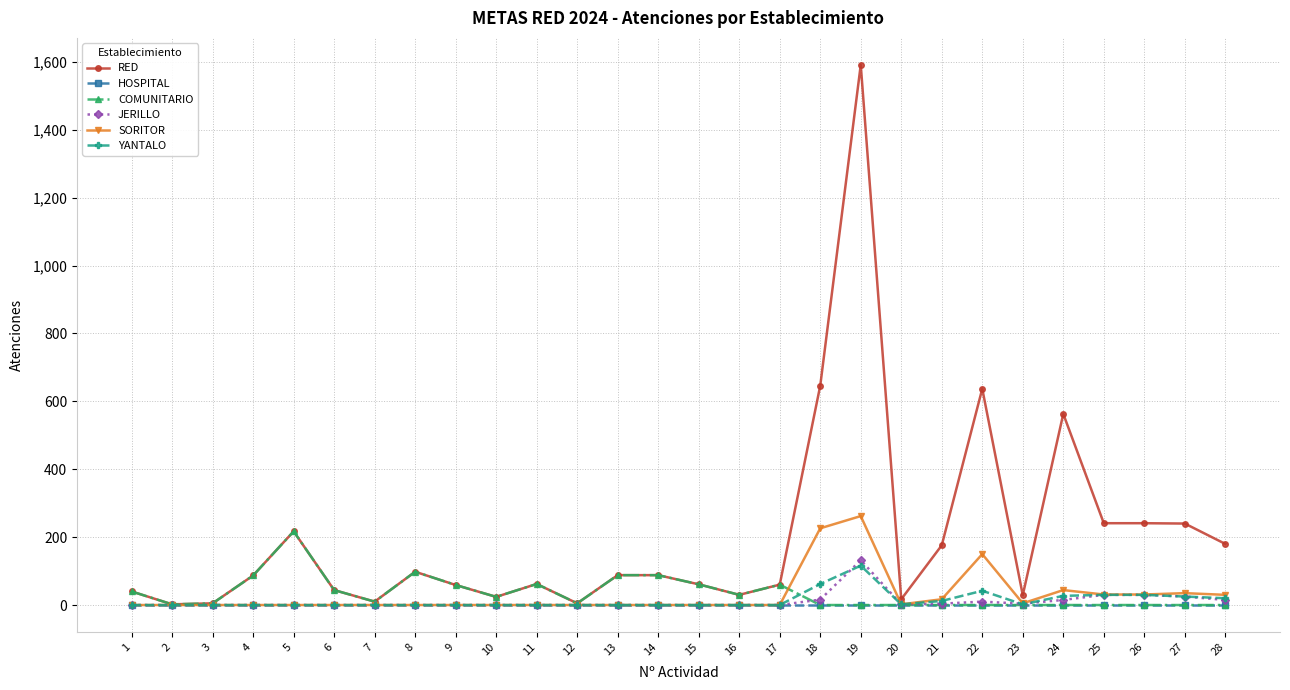

What is the highest value of the SORITOR series?

262